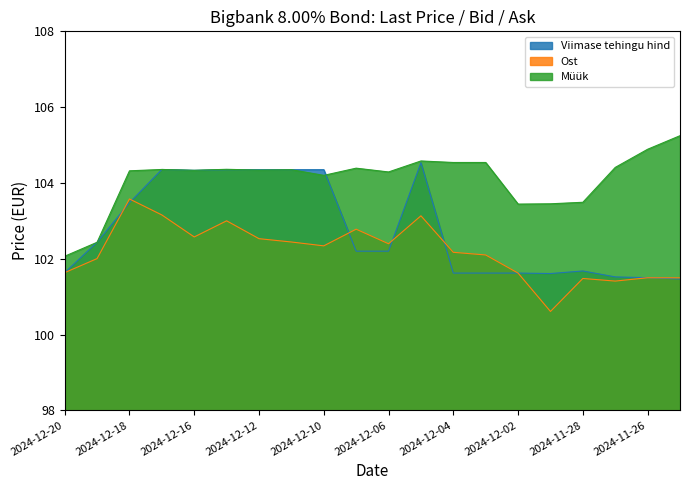

What is the difference between the maximum and minimum values in the Müük series?

3.2